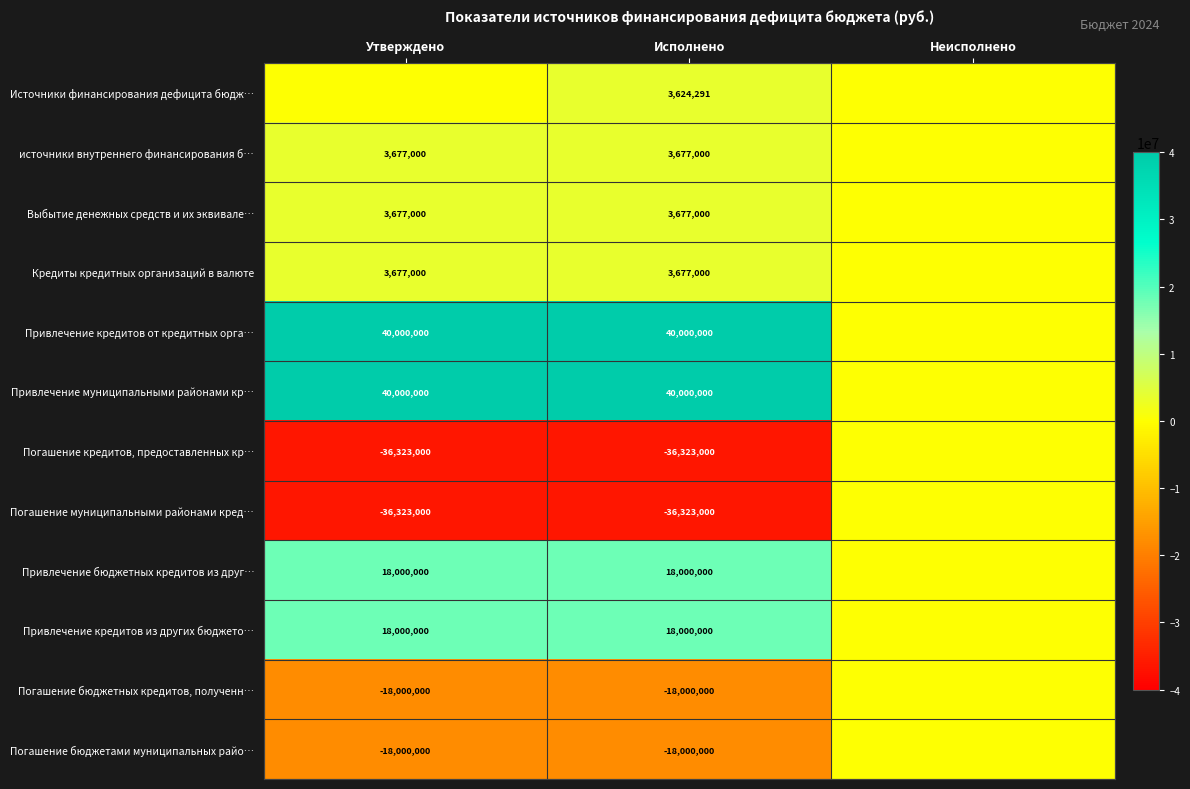

Is it true that Погашение кредитов, предоставленных кр… equals -36323000 at Утверждено?

True